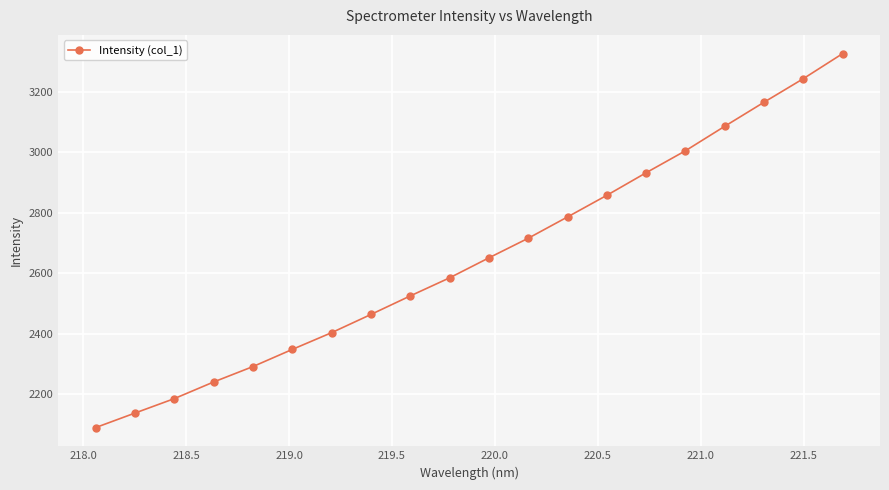

Reading left to right, transcribe all the data shown in this chart.

2090.0	2138.0	2185.8	2240.8	2291.8	2348.5	2403.9	2464.1	2525.4	2585.1	2651.2	2716.0	2786.5	2858.0	2932.6	3005.2	3086.2	3165.7	3243.6	3326.4